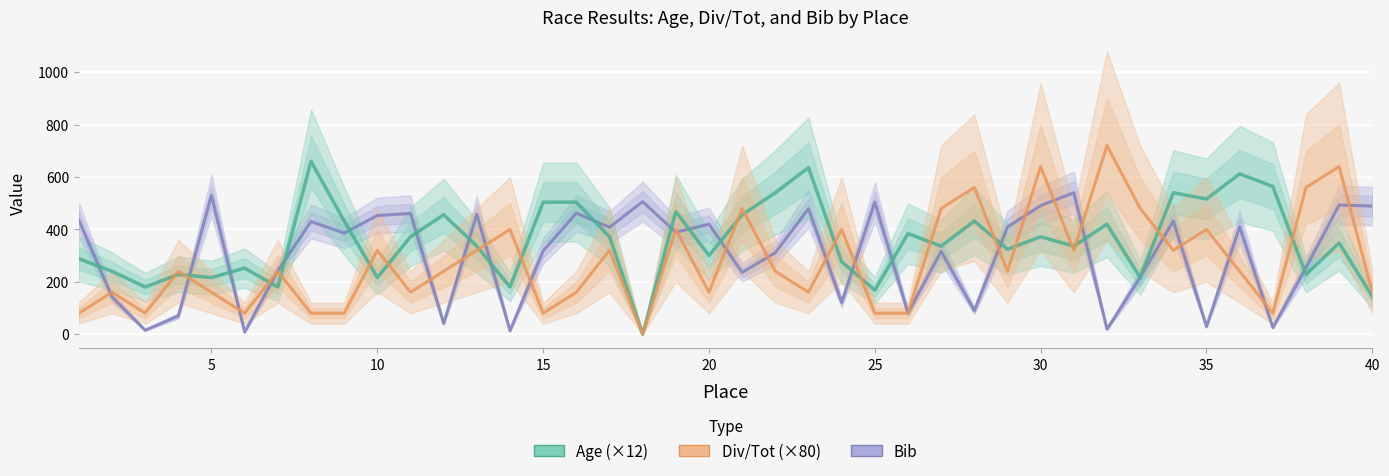

Is this an area chart (filled region under the line)?

No